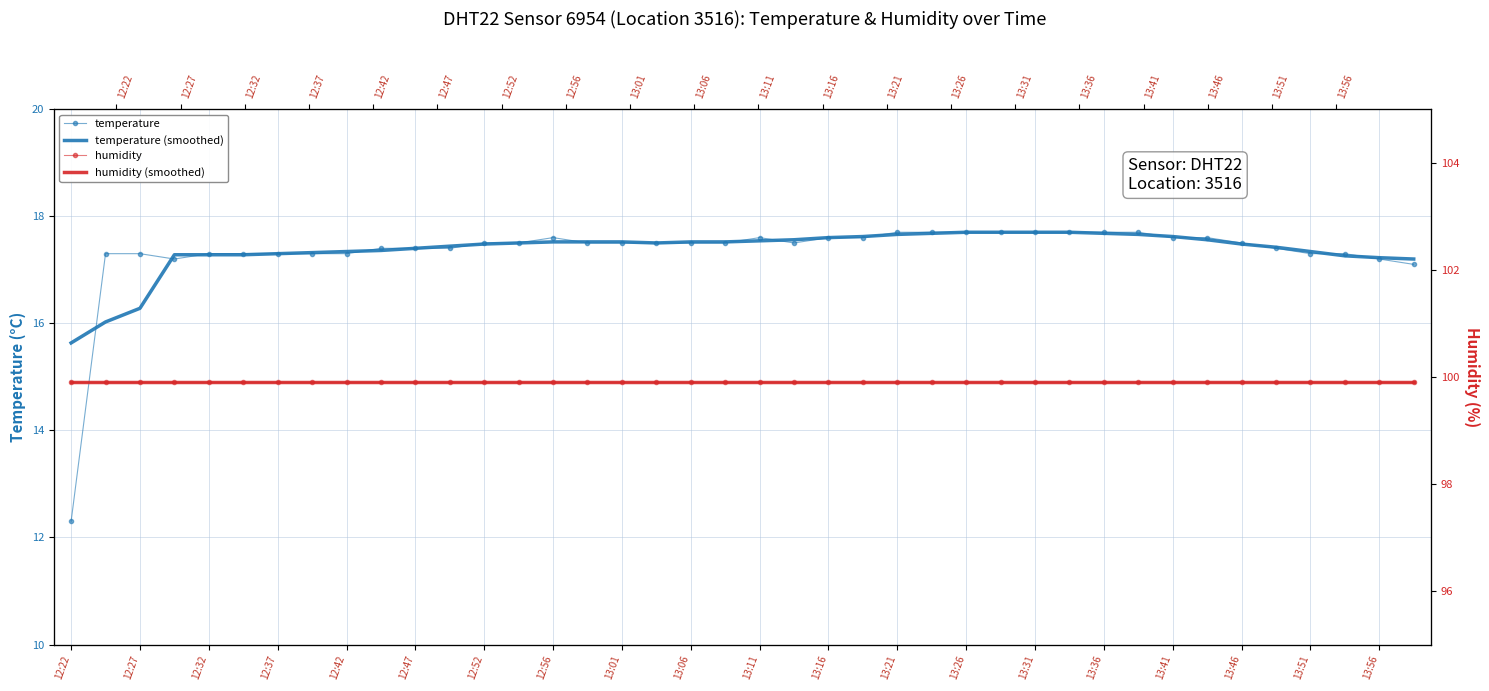

Which has a higher value, 13:36 or 12:47?

13:36